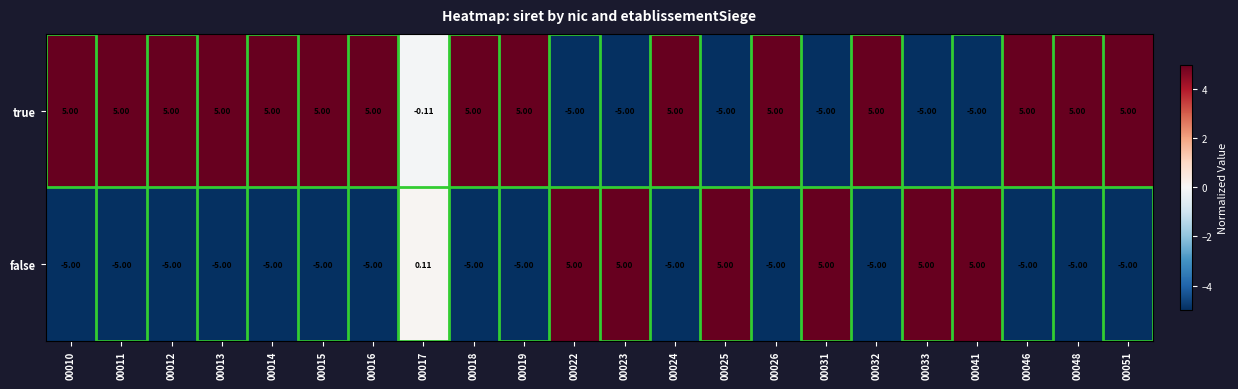

Rank the series at 00015 from highest to lowest value.

true, false